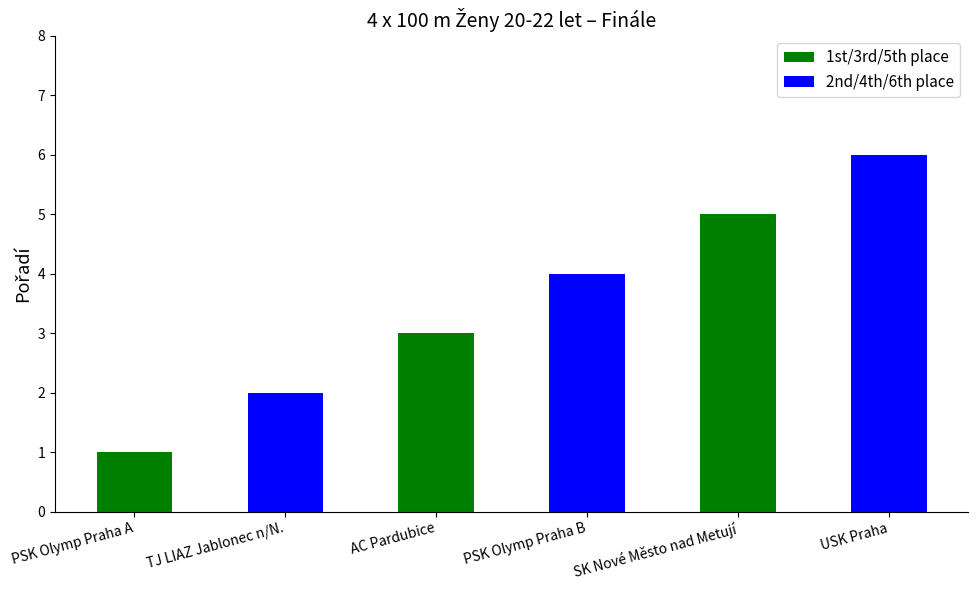

Reading right to left, transcribe all the data shown in this chart.

1st/3rd/5th place: 5	3	1
2nd/4th/6th place: 6	4	2